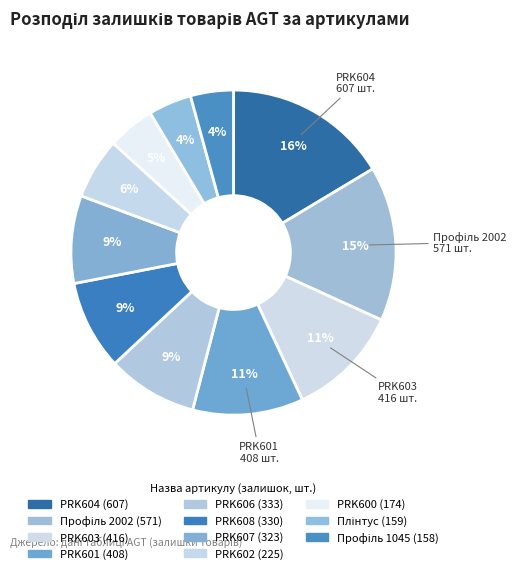

Approximately how many times larger is the value at PRK608 compared to Плінтус?

2.1